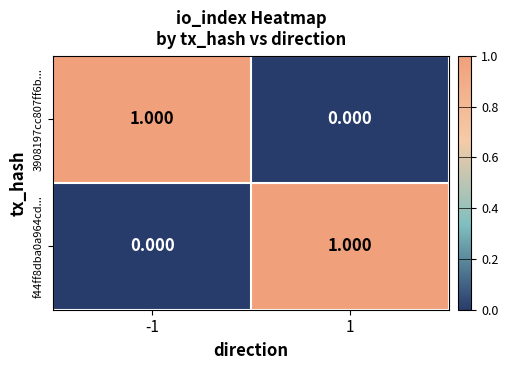

Is the value of 3908197cc807ff6b... at -1 greater than the value of f44ff8dba0a964cd... at -1?

Yes